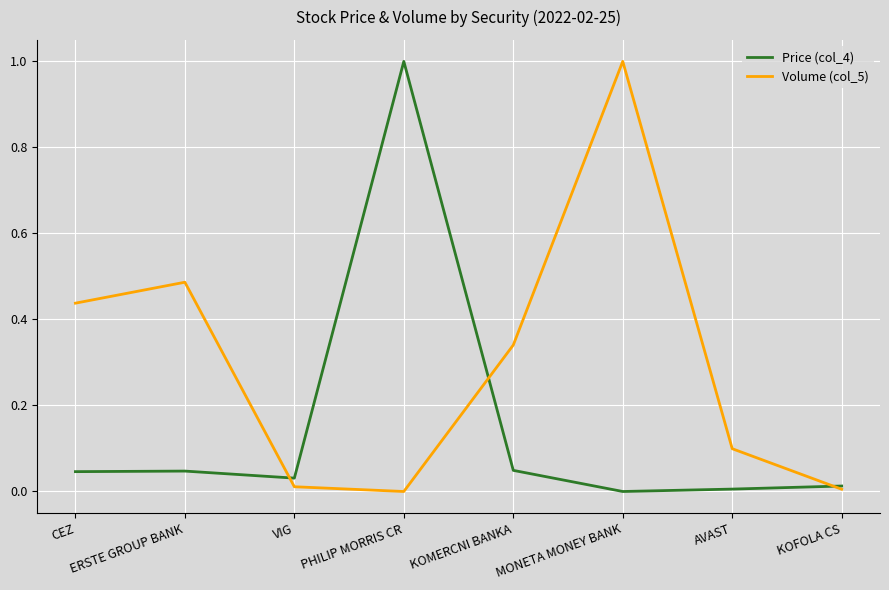

List the series in order of their overall mean, lowest first.

Price (col_4), Volume (col_5)